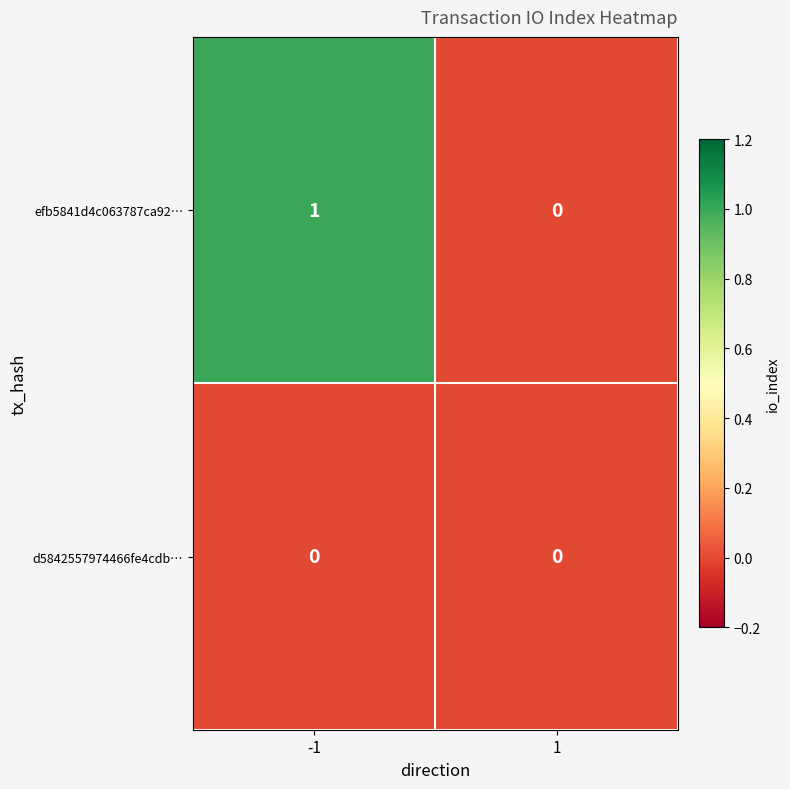

Rank the categories by efb5841d4c063787ca92… value from lowest to highest.

1, -1